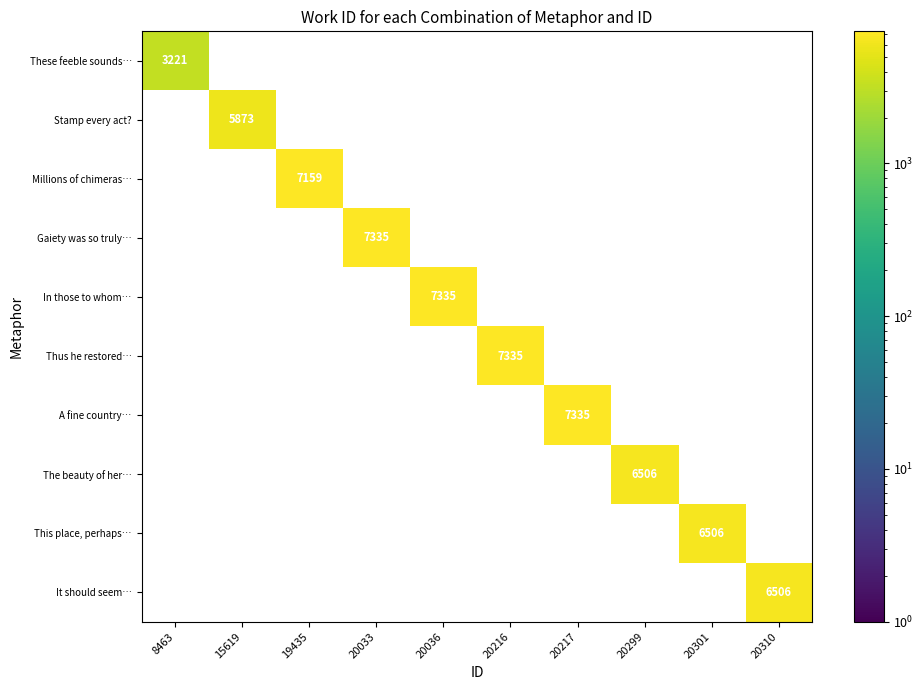

The Gaiety was so truly… series shows 2547 at 20033. True or false?

False